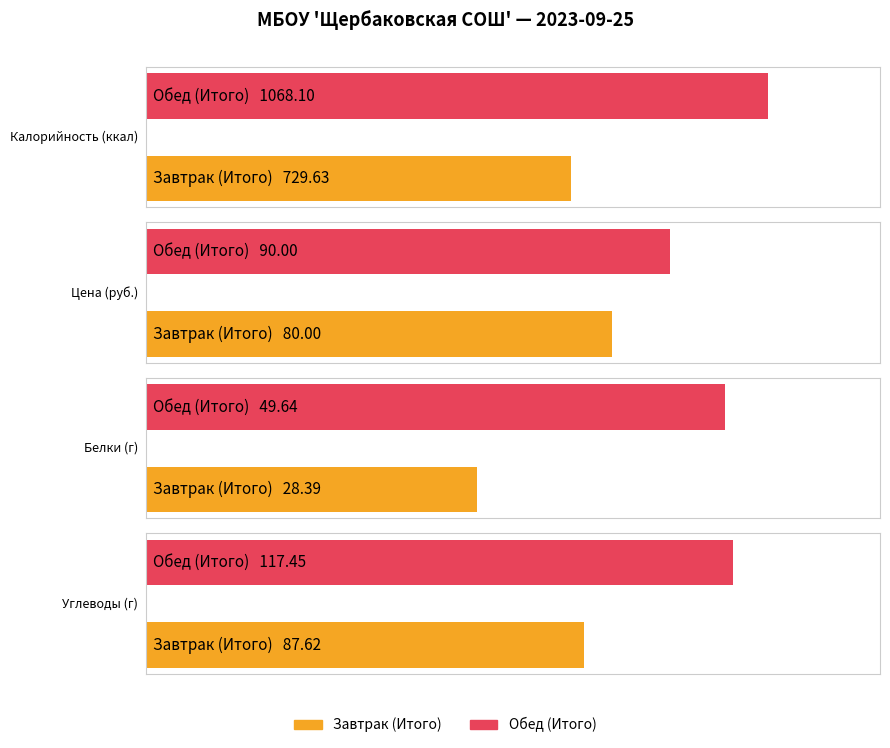

What is the difference between the maximum and minimum values in the Цена series?

10.0